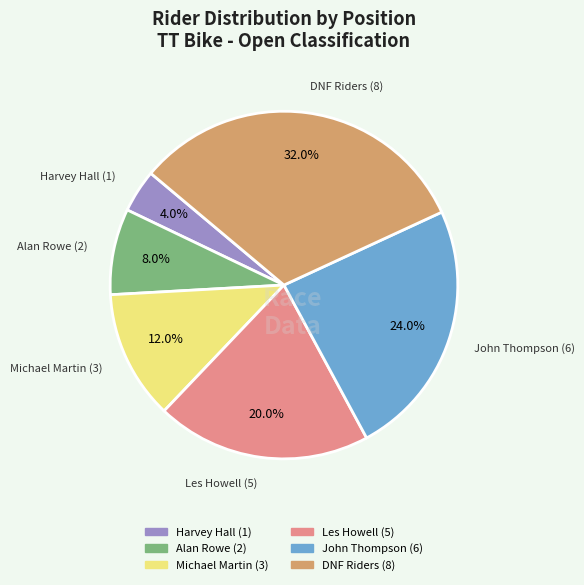

Is there a majority slice in this chart?

No